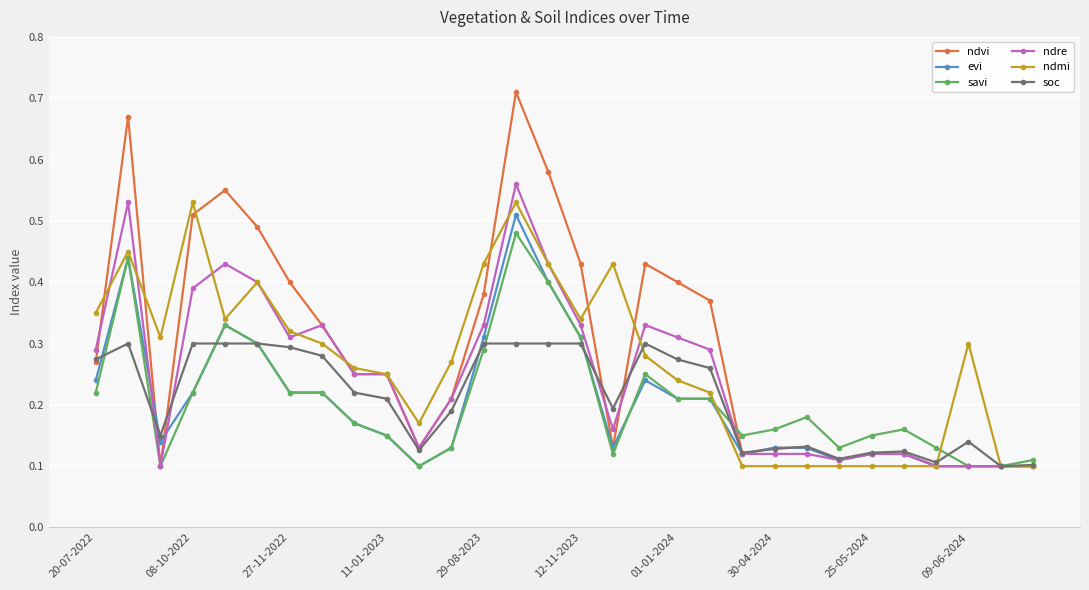

How many ndre values are between 0 and 1?

30